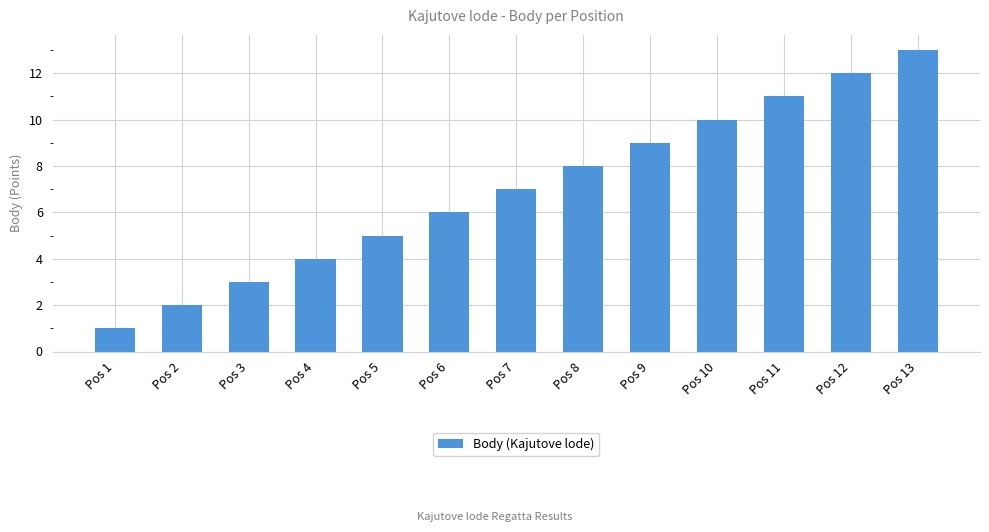

Is it true that the value at Pos 9 is 15?

False